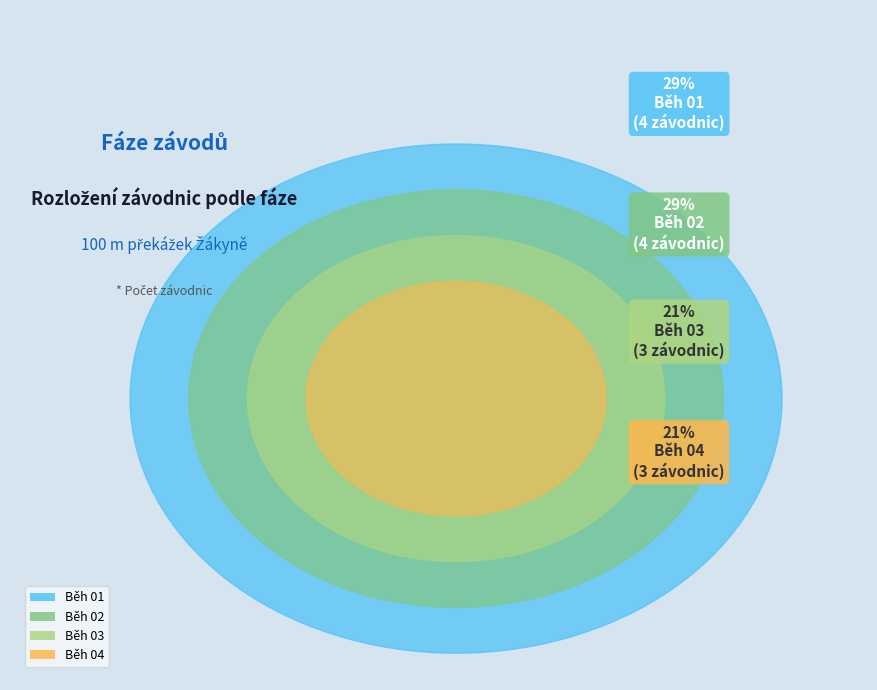

To the nearest percent, what is the difference between the largest and smallest slice percentages?

7%